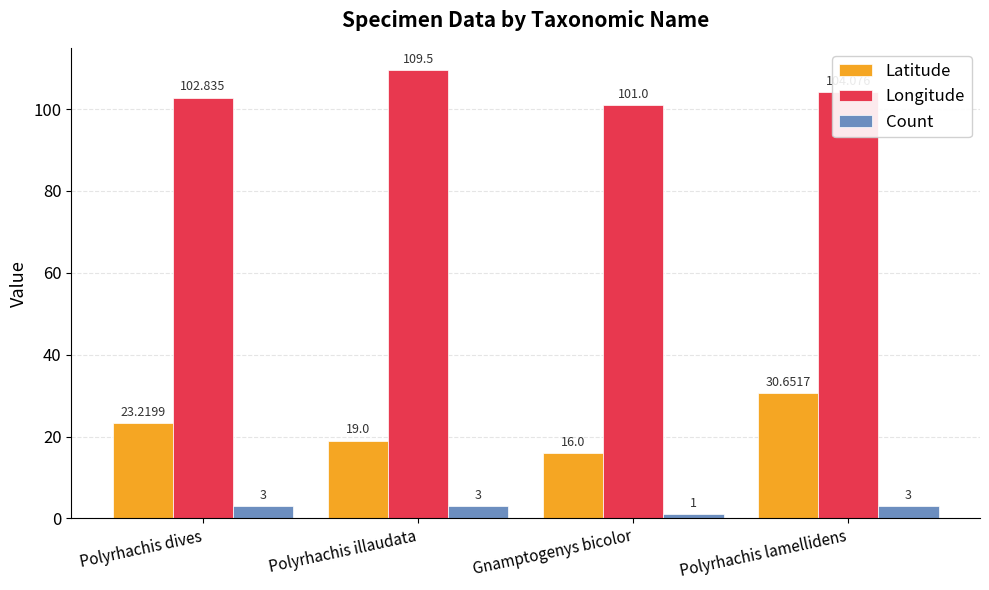

What are all the series names shown in the legend?

Latitude, Longitude, Count